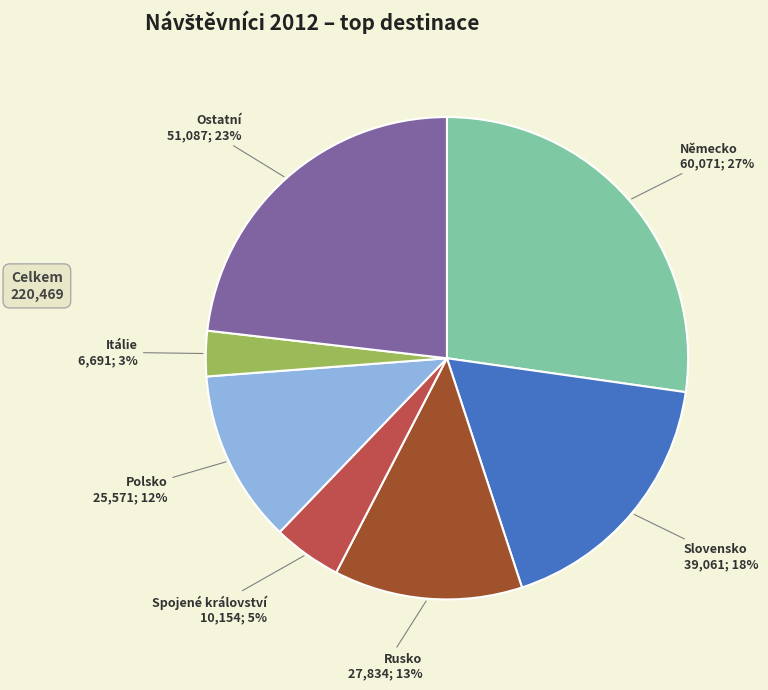

Is Polsko the majority of the pie?

No